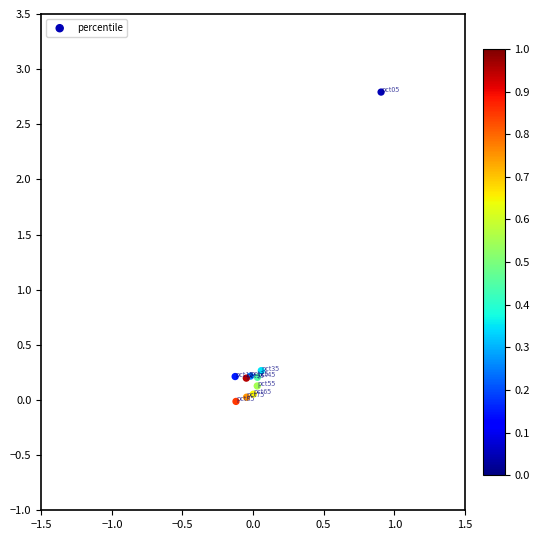

What Y value in the scatter plot is closest to 1?

0.3